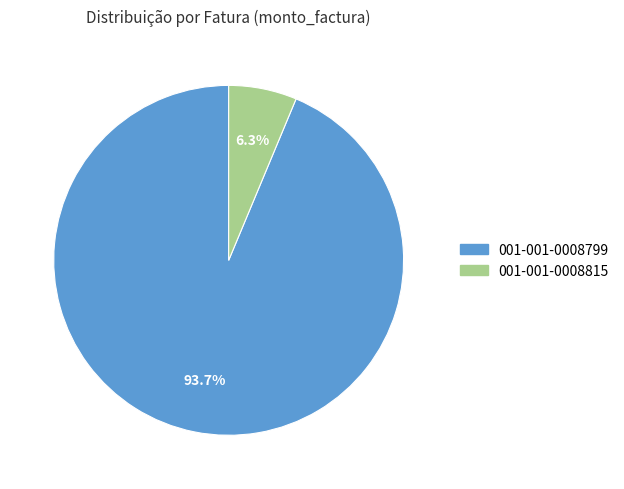

What is the total percentage of 001-001-0008815 and 001-001-0008799?

100.0%